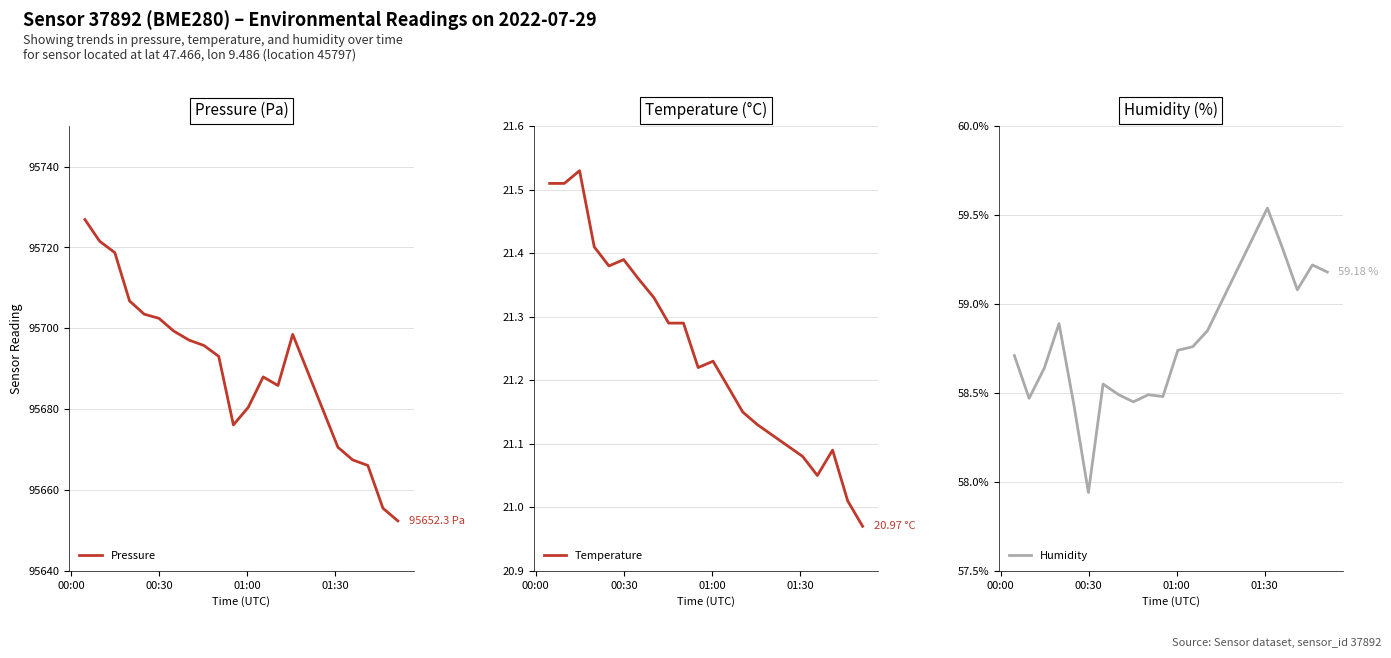

How many lines are shown in the chart?

3